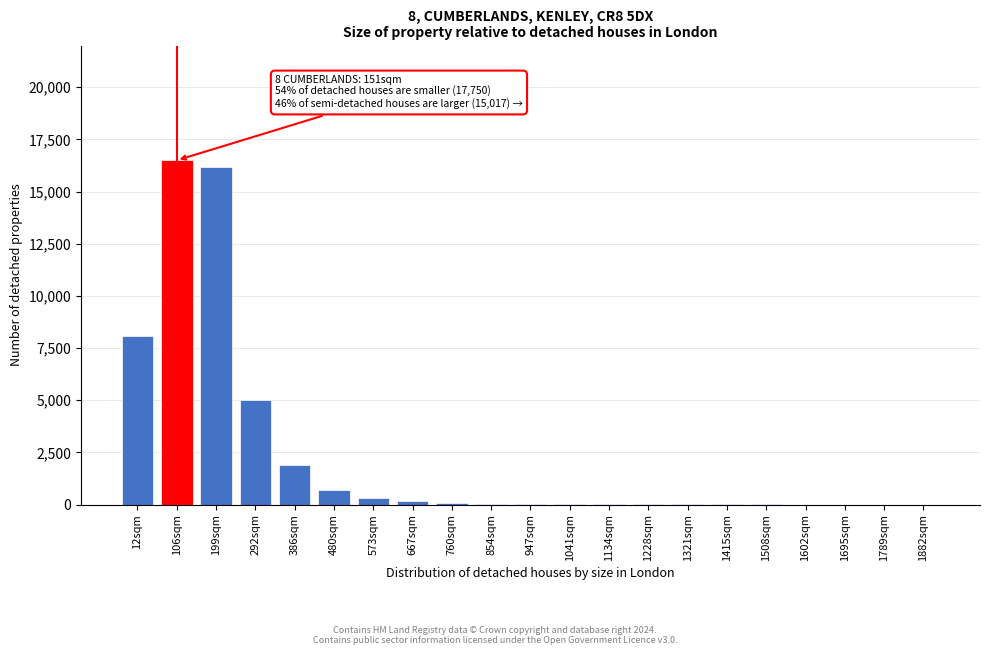

True or false: the data shows 30 at 947sqm.

True